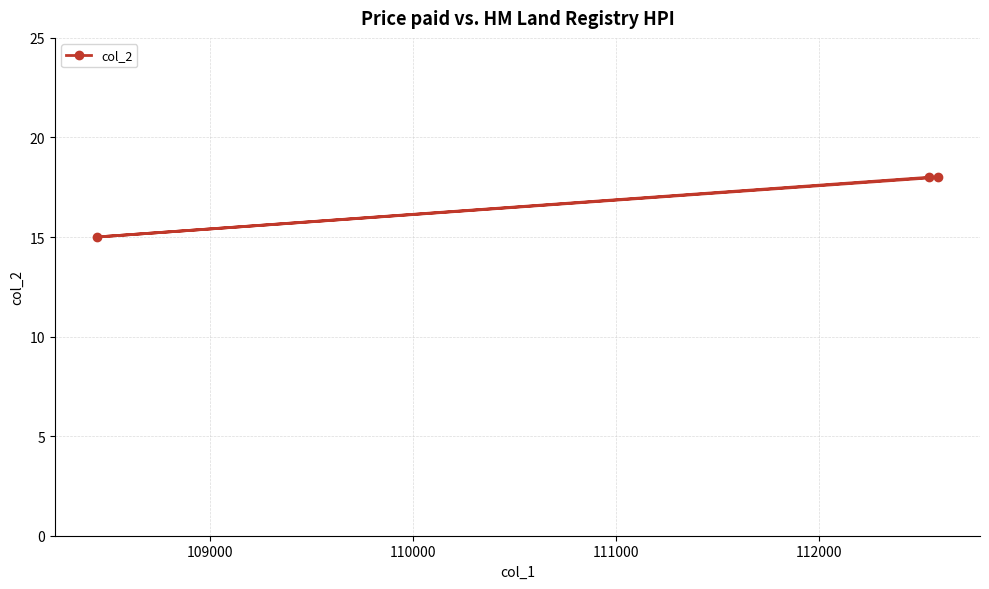

What is the value of the 2nd point from the left?

18